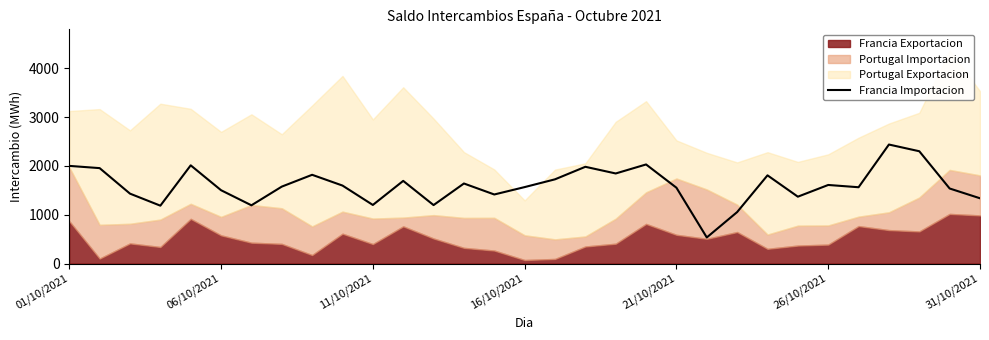

How many values are below 1574?

15